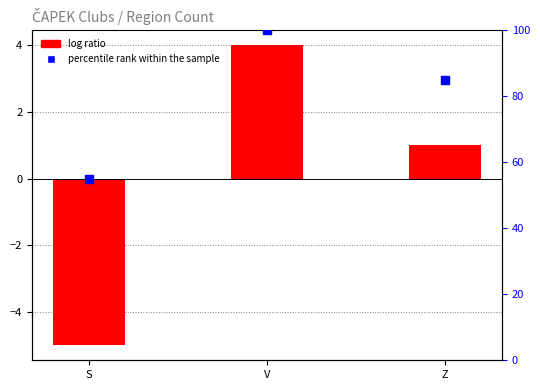

What are all the series names shown in the legend?

log ratio, percentile rank within the sample